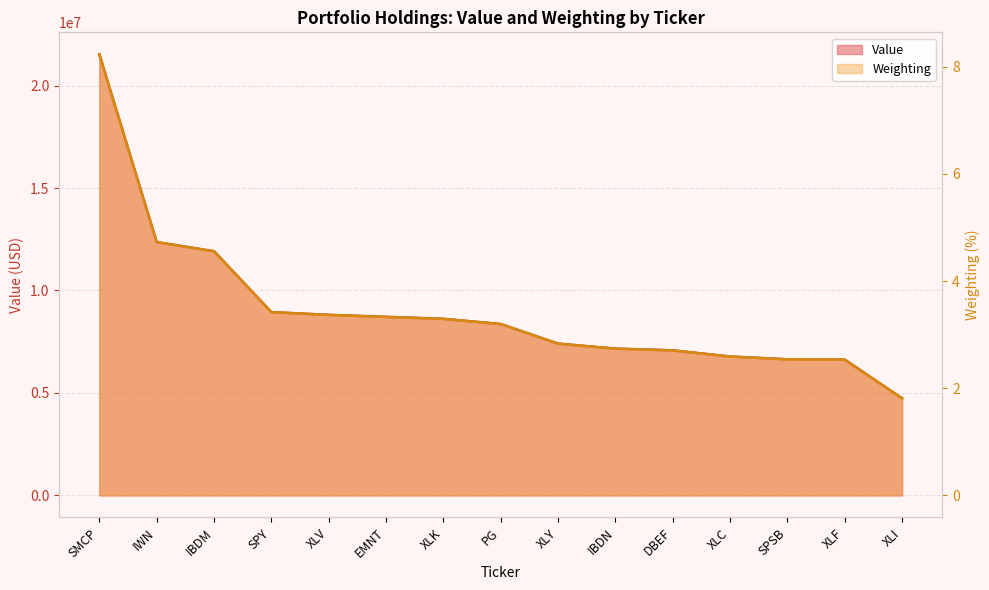

How many data points in Value are less than 8363000?

7